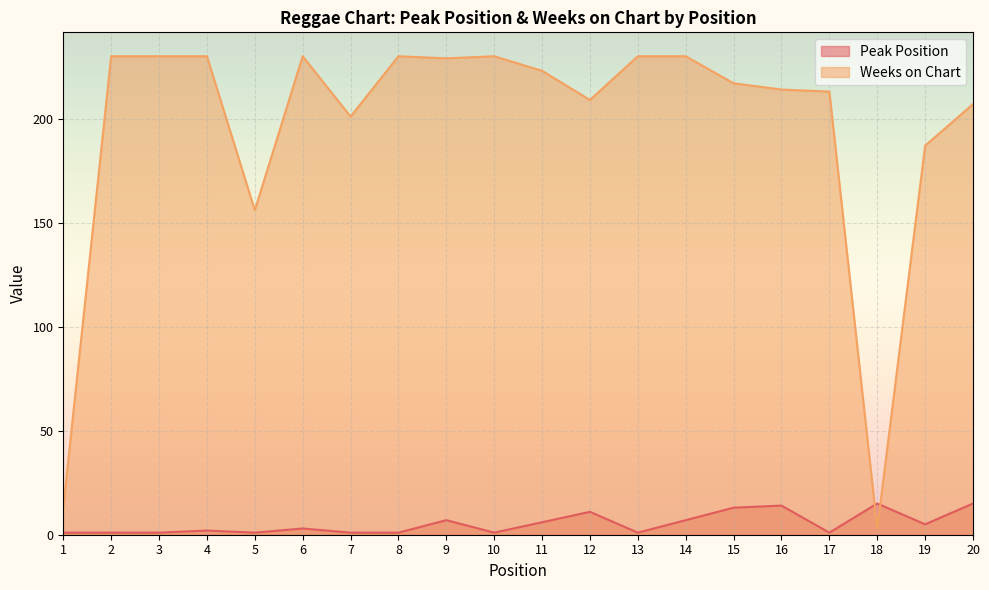

In Weeks on Chart, how many points are higher than both neighbors (excluding endpoints)?

3